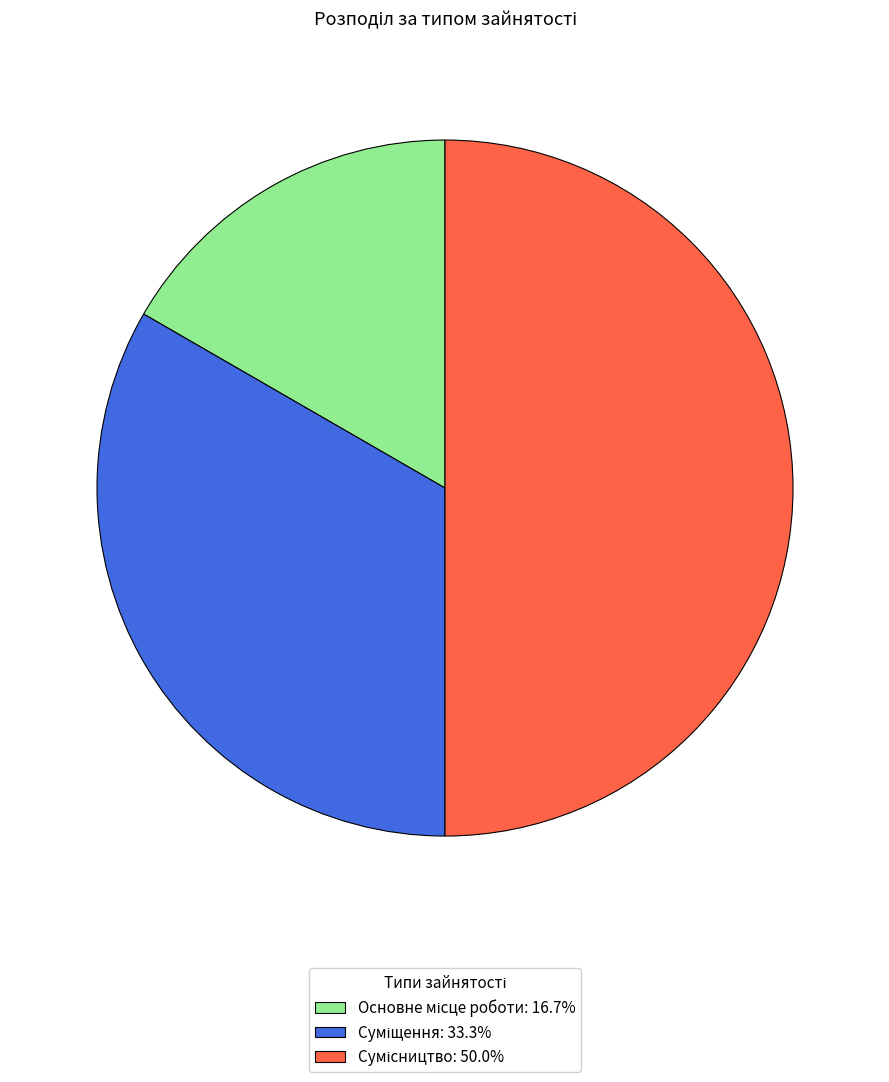

The Сумісництво slice represents 50% of the pie. True or false?

True